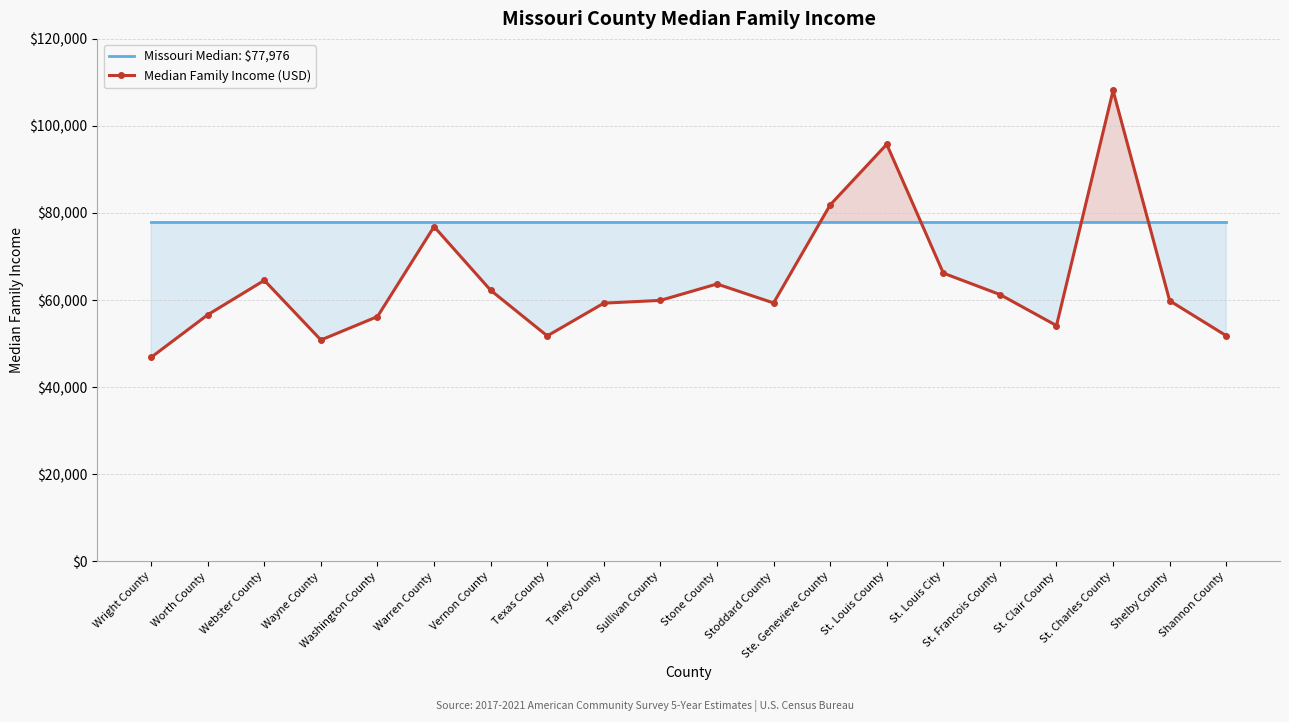

Which series has the largest range (max minus min)?

Median Family Income (USD)